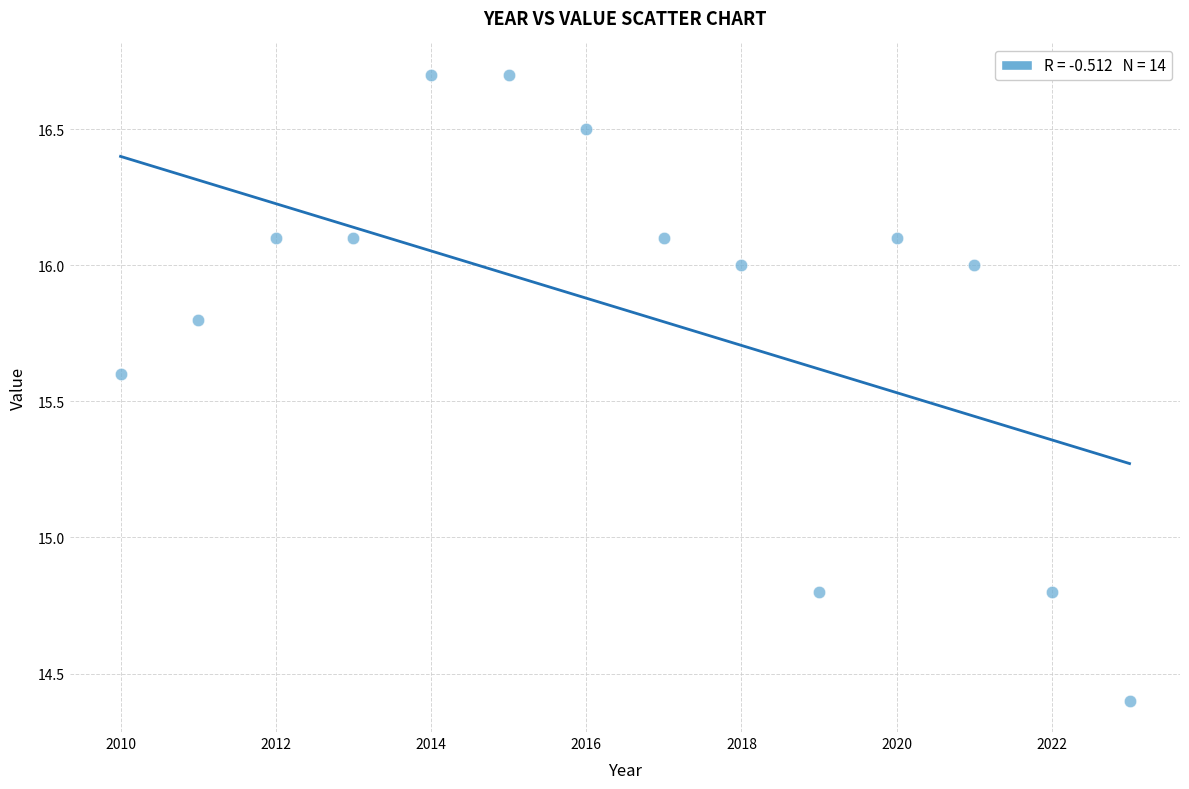

What is the range of X values (max minus min)?

13.0